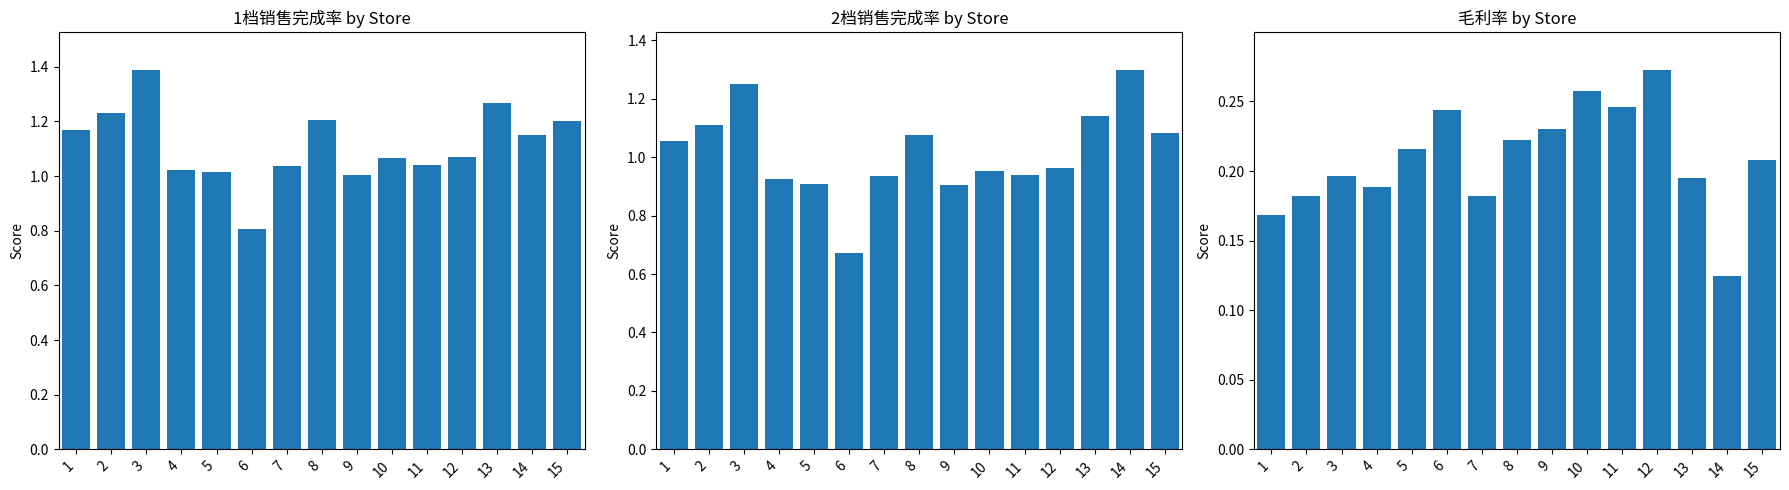

What is the value of the 毛利率 bar at the 7th from the left?

0.2